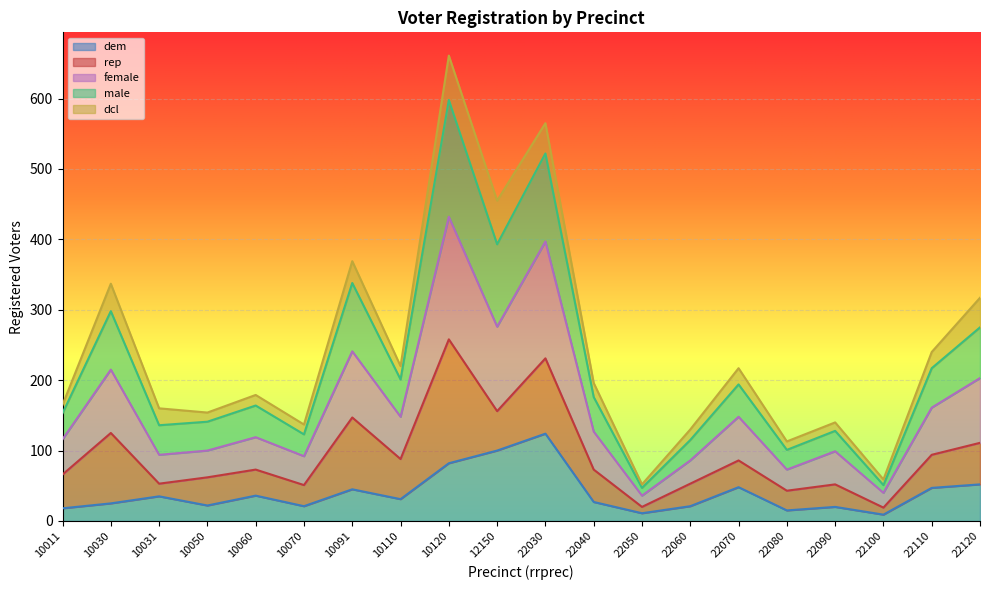

What is the minimum value shown in the chart?

9